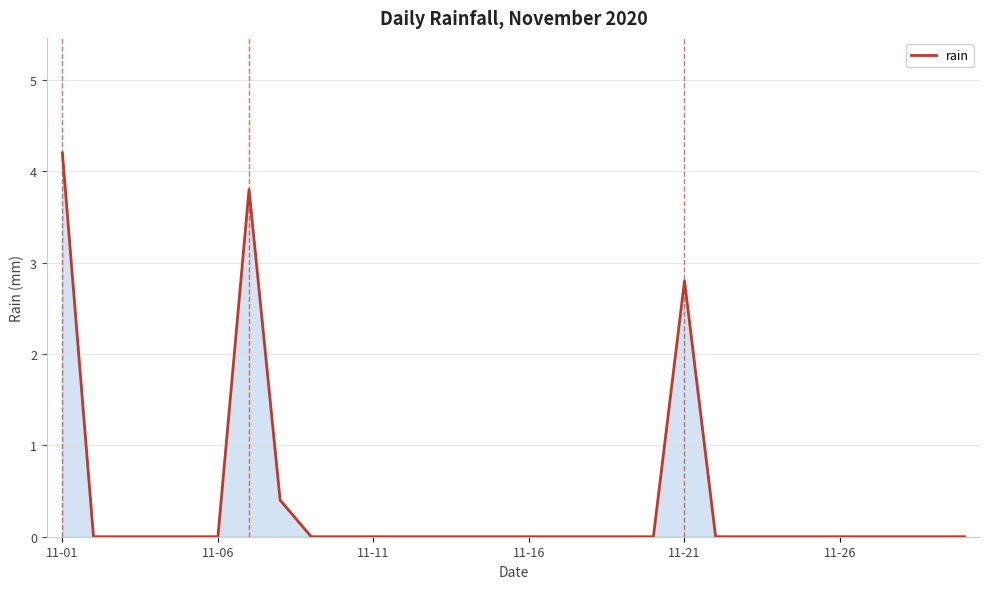

Does the chart have visible grid lines?

Yes